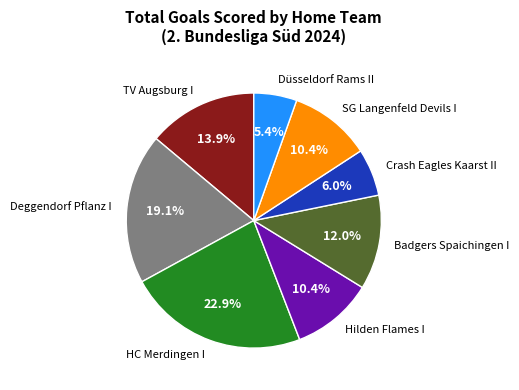

What is the total percentage of Badgers Spaichingen I and Düsseldorf Rams II?

17.4%